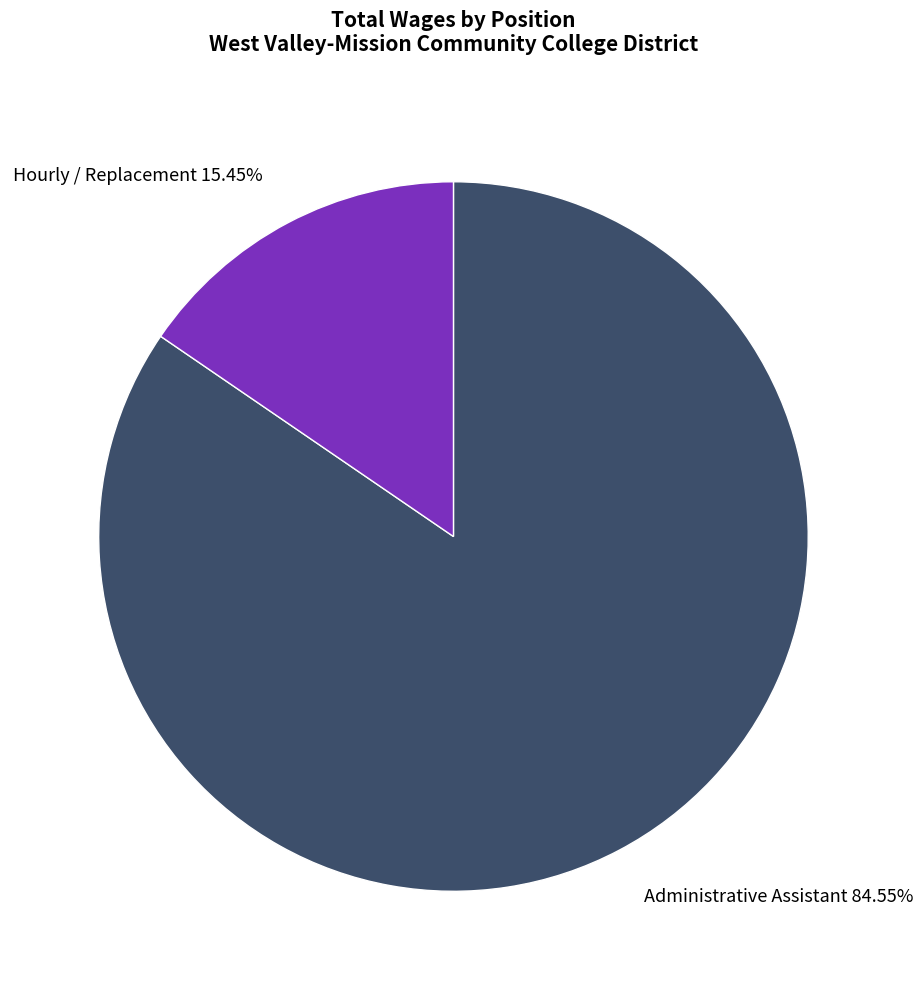

What is the ratio of the value at Hourly / Replacement to the value at Administrative Assistant?

0.2